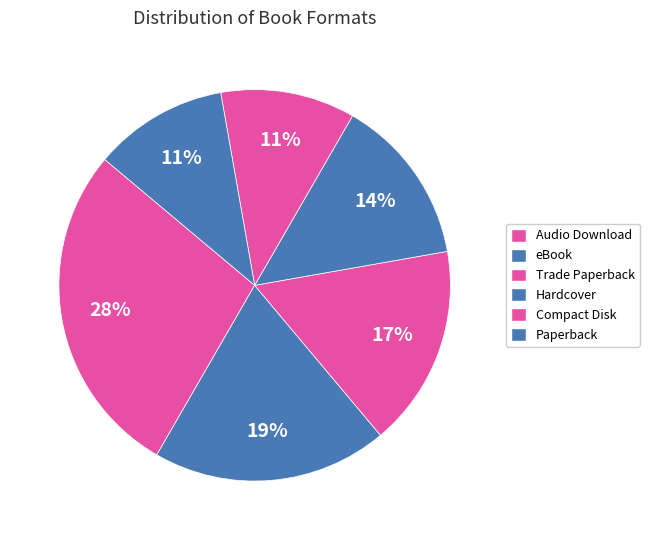

How many slices are in this pie chart?

6